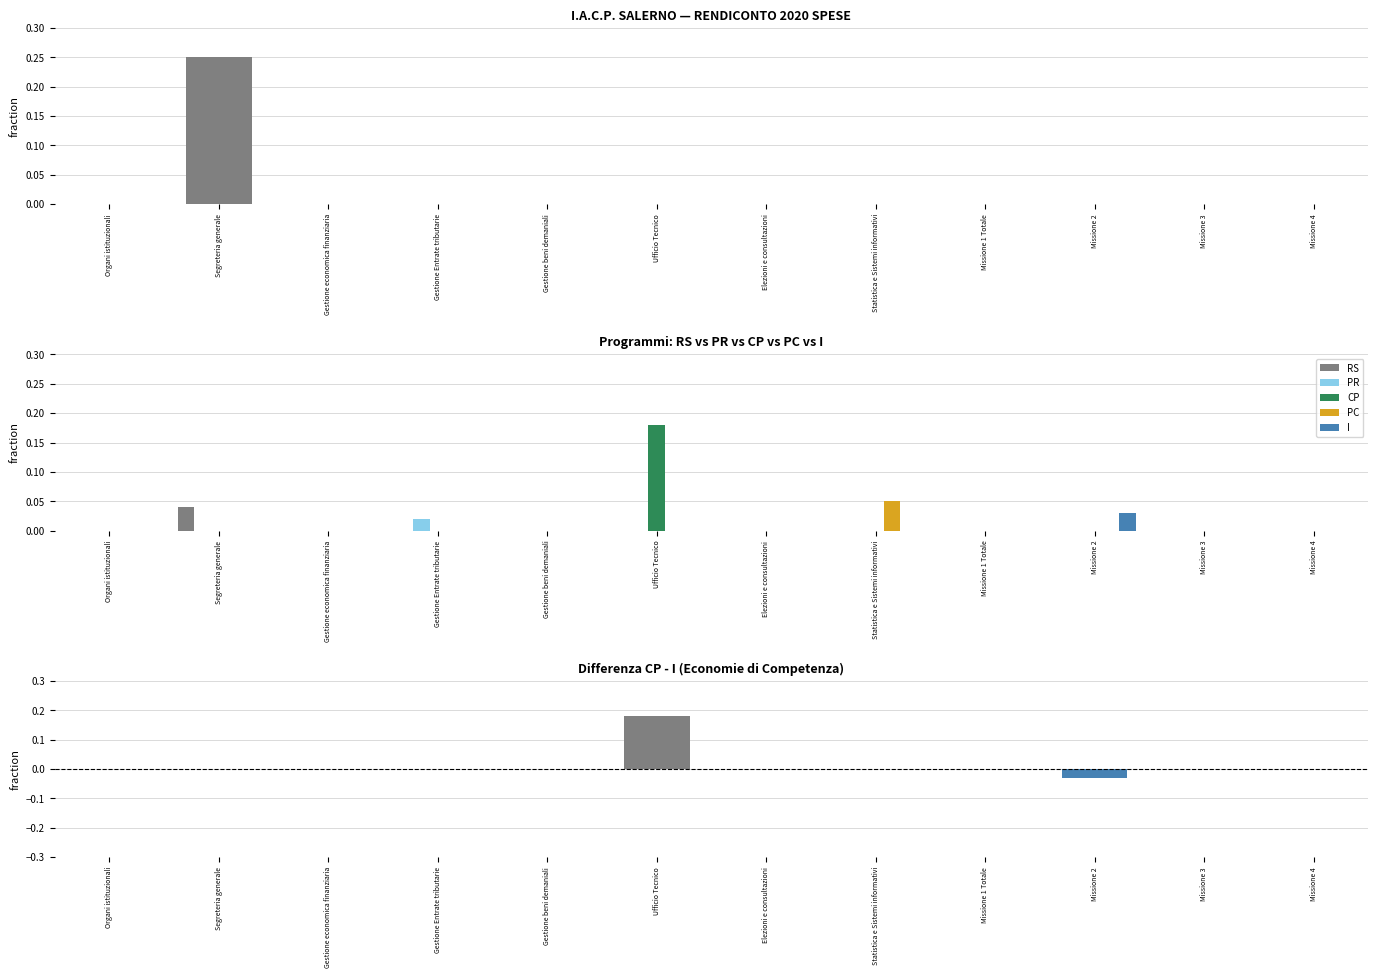

Count the number of categories in the chart.

12